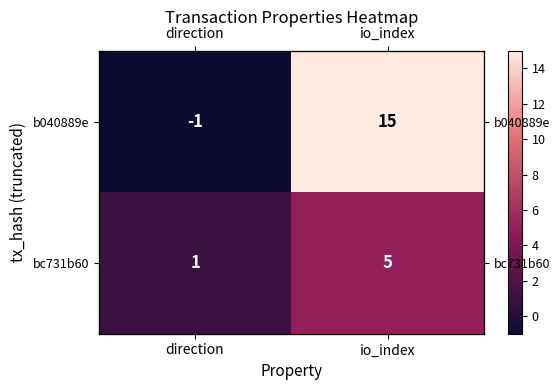

How many data points does each series have?

2